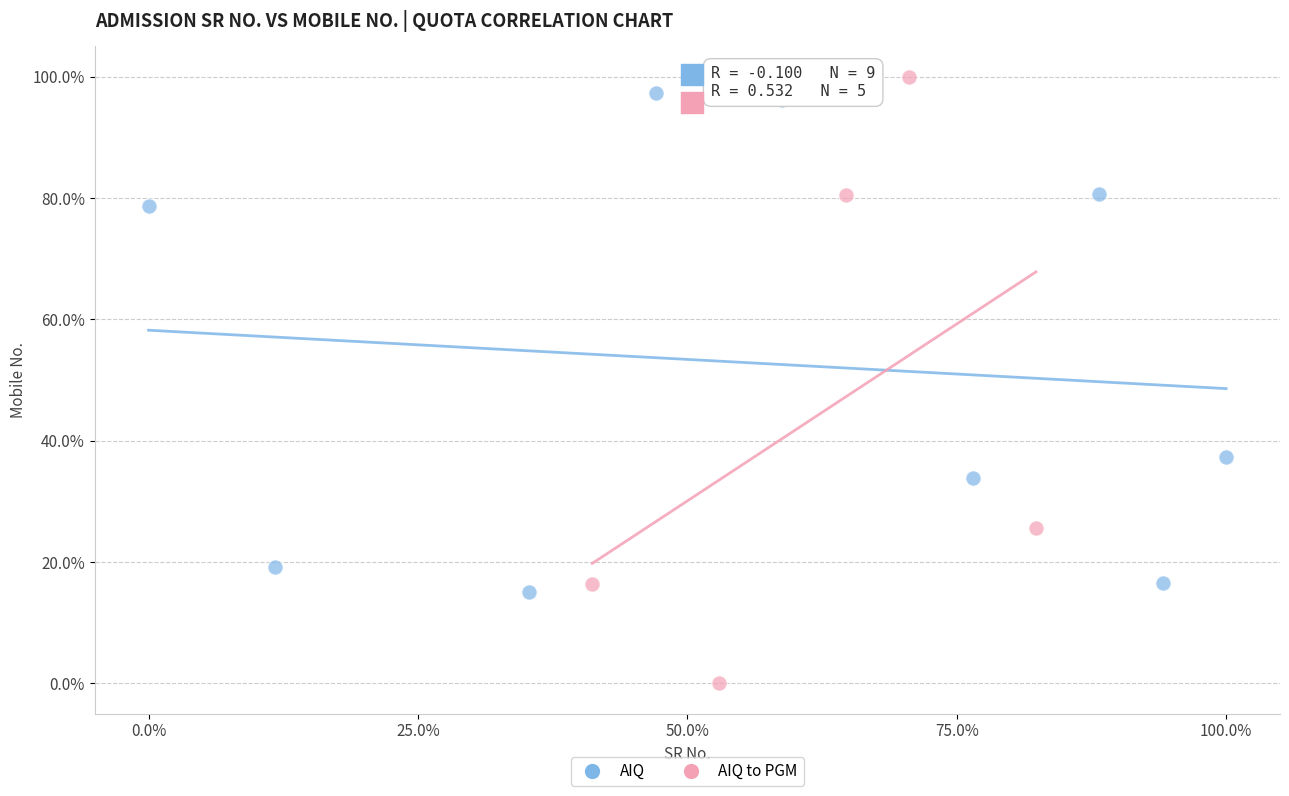

Which series has the widest spread of Y values?

AIQ to PGM